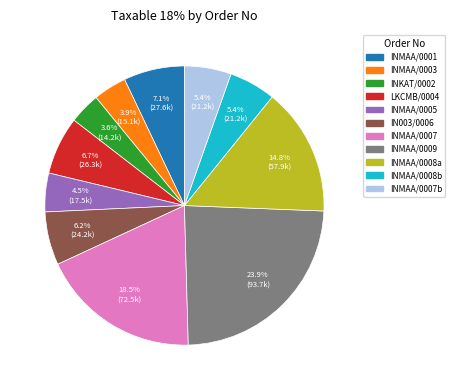

How many slices are in this pie chart?

11